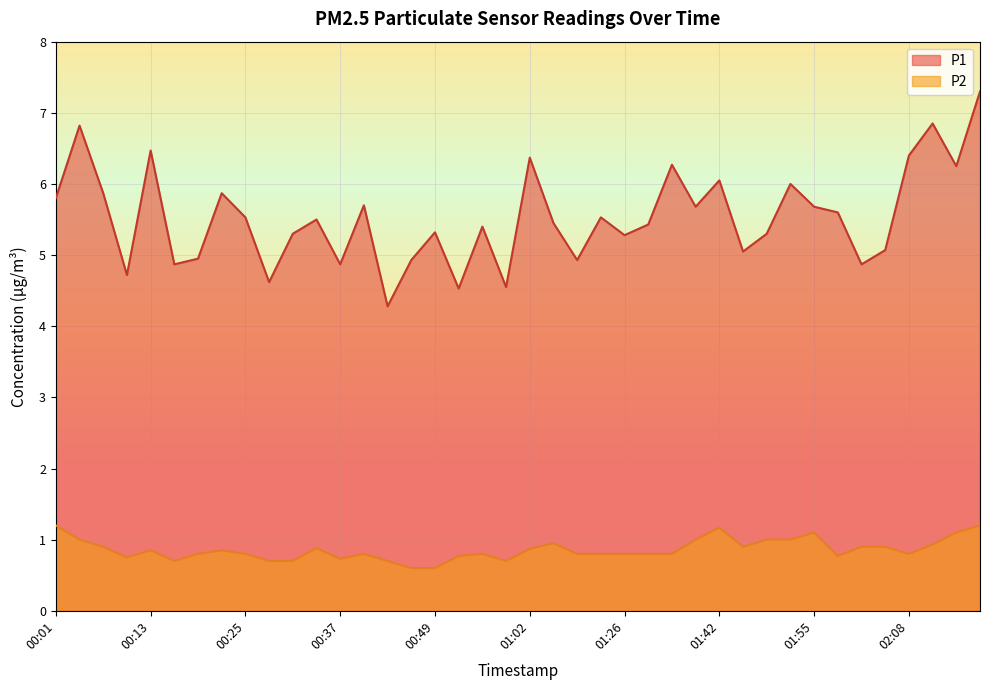

True or false: P1 and P2 intersect in this chart.

False